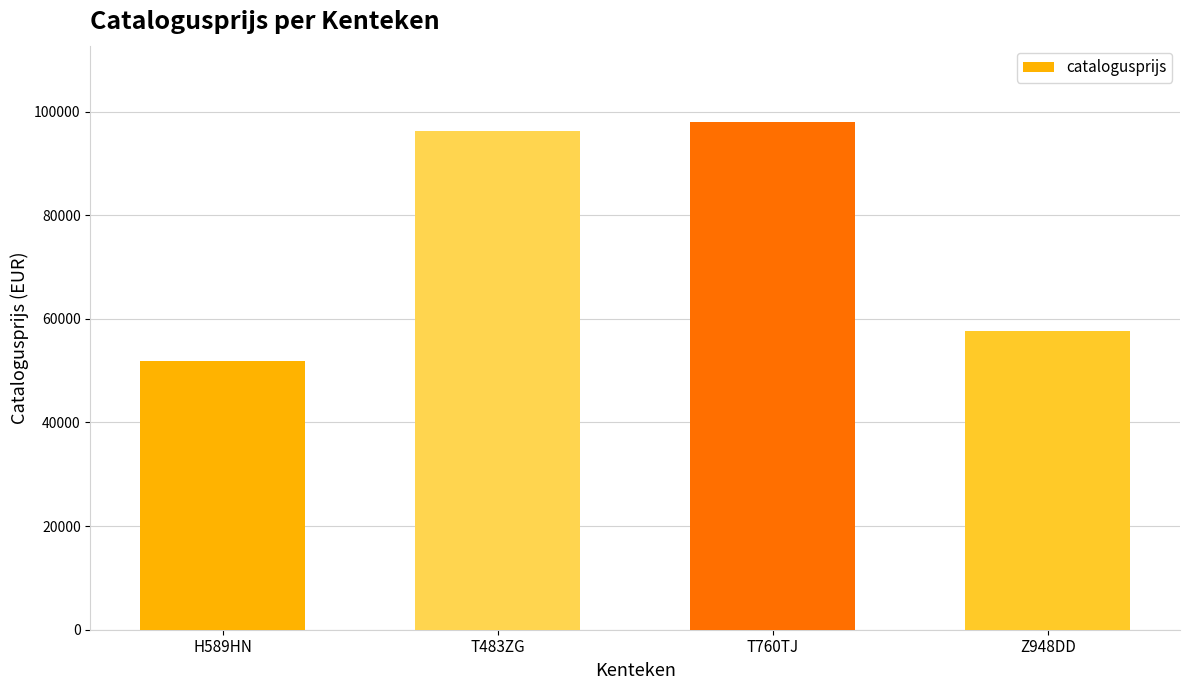

The value at Z948DD is 57563. True or false?

True